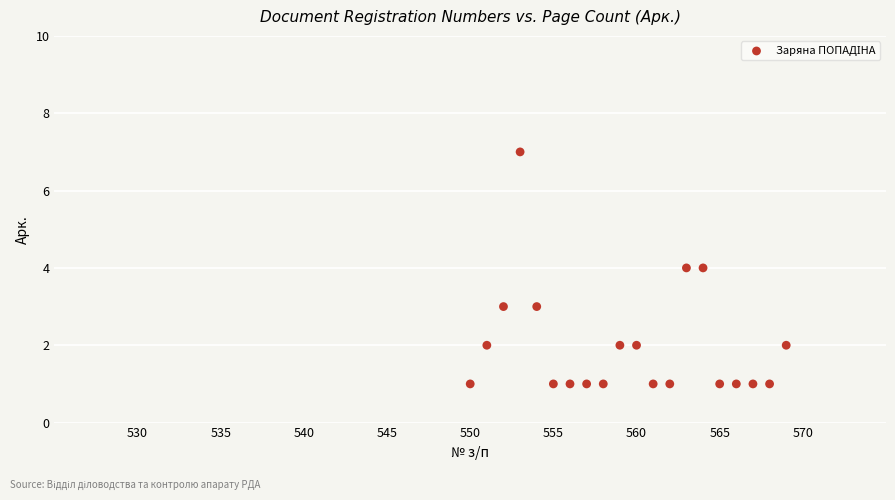

What is the range of X values (max minus min)?

19